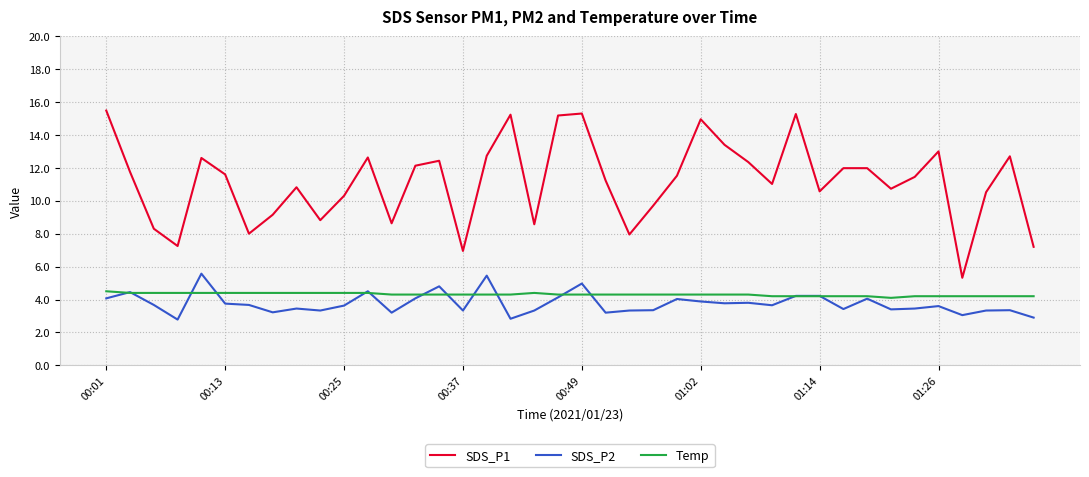

Which series has the largest total across all categories?

SDS_P1